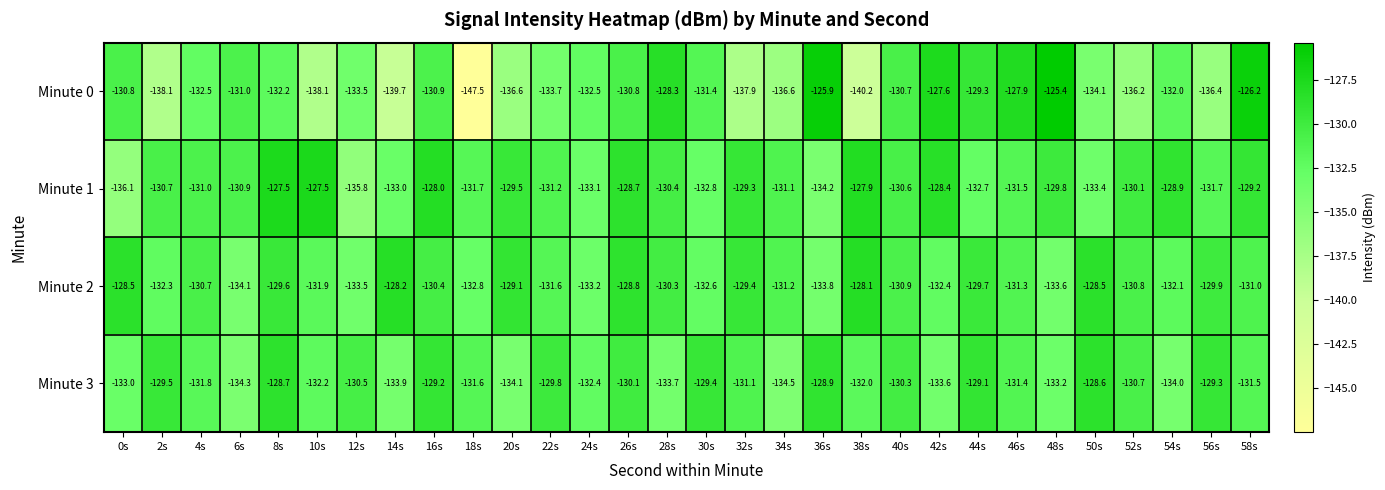

How many data points in Minute 3 are above -131?

13